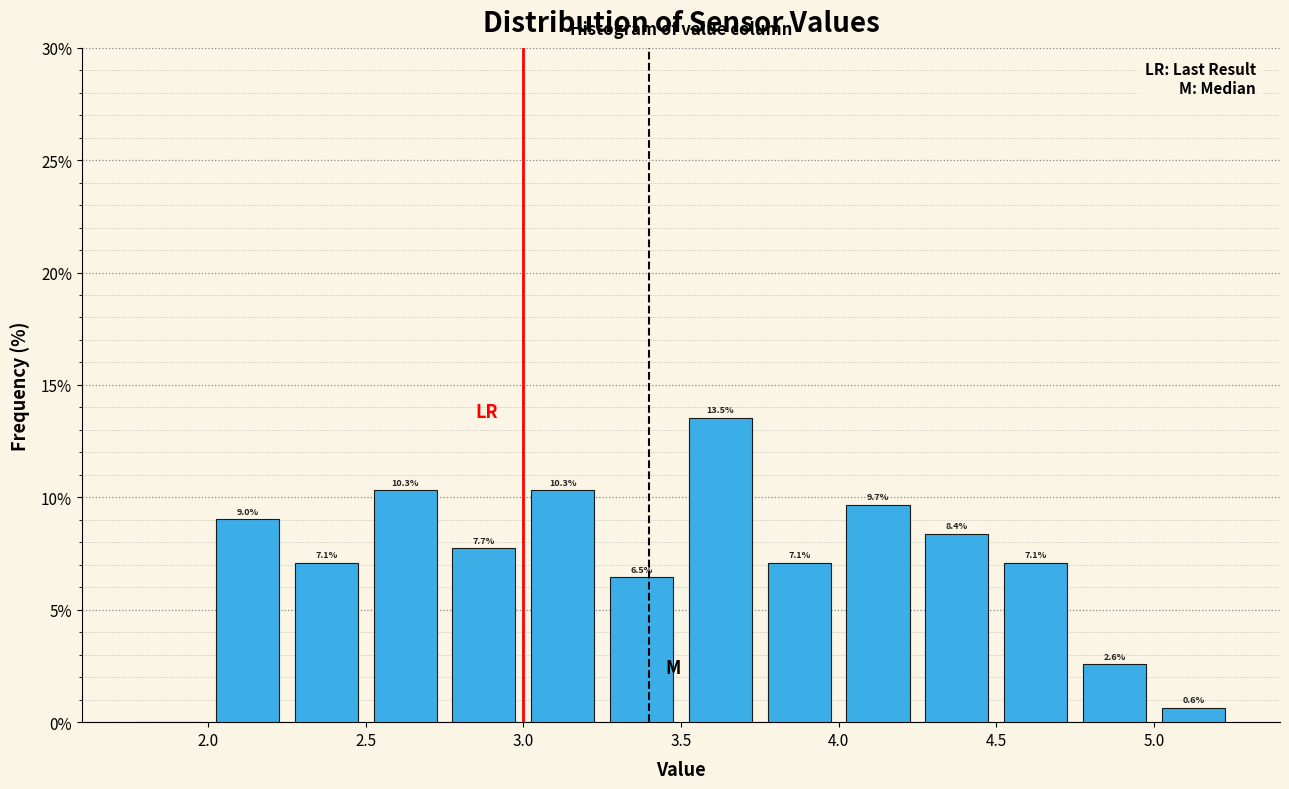

Over which range of the x-axis is the bar tallest?

3.50 to 3.75